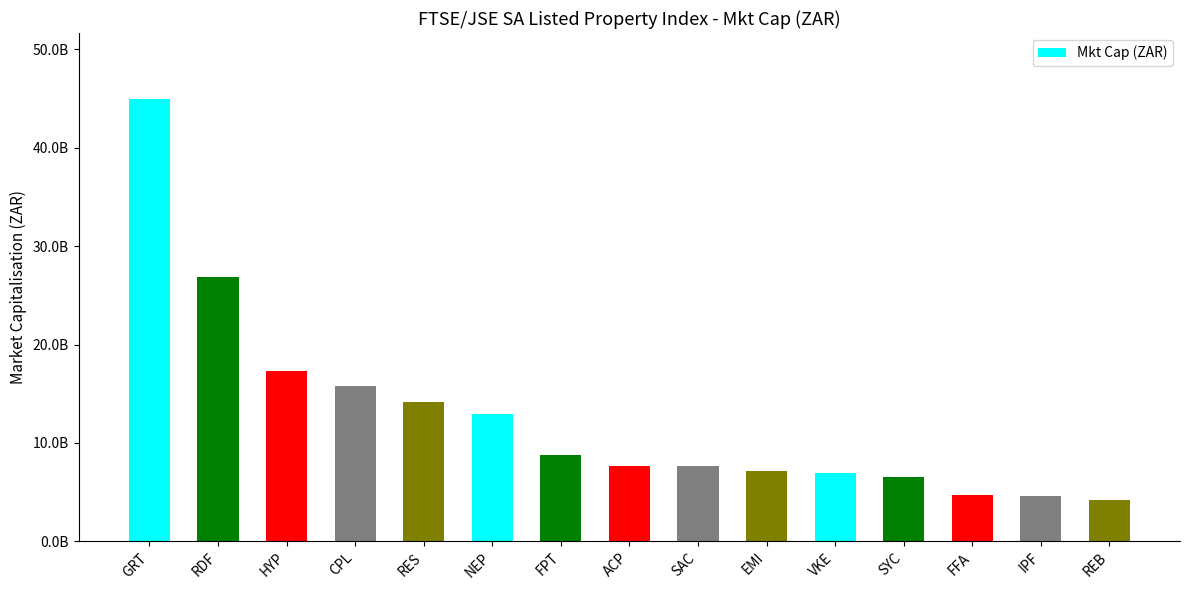

Reading right to left, extract all data points from this chart.

4247206654.6	4615551000.0	4689113910.8	6556385347.4	6890699390.4	7152344803.0	7603557173.8	7639719486.0	8743577500.5	12986011535.7	14187659430.0	15764535397.0	17261034999.0	26889896944.0	44924510290.0